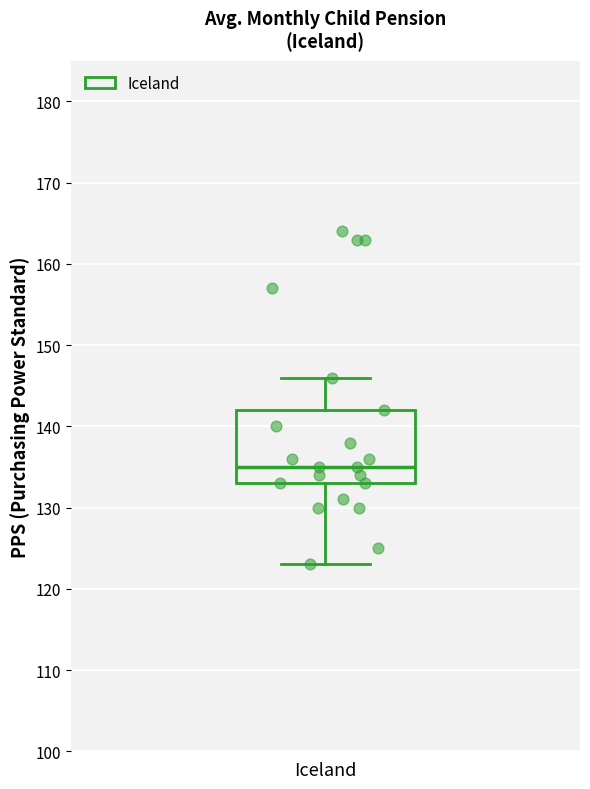

Where does the median line of the box for Iceland sit on the y-axis? The values are not printed on the chart, so give them approximately, as read against the axis.

135